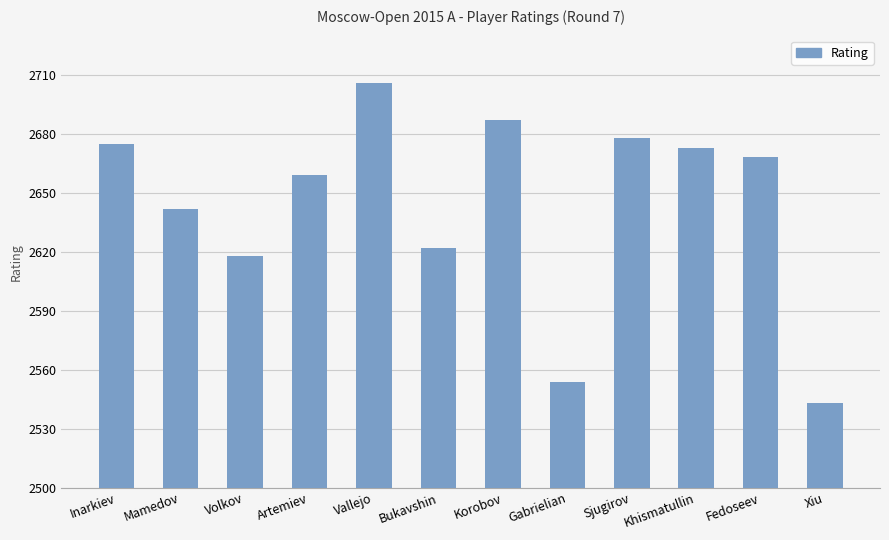

The value at Volkov is 2618. True or false?

True